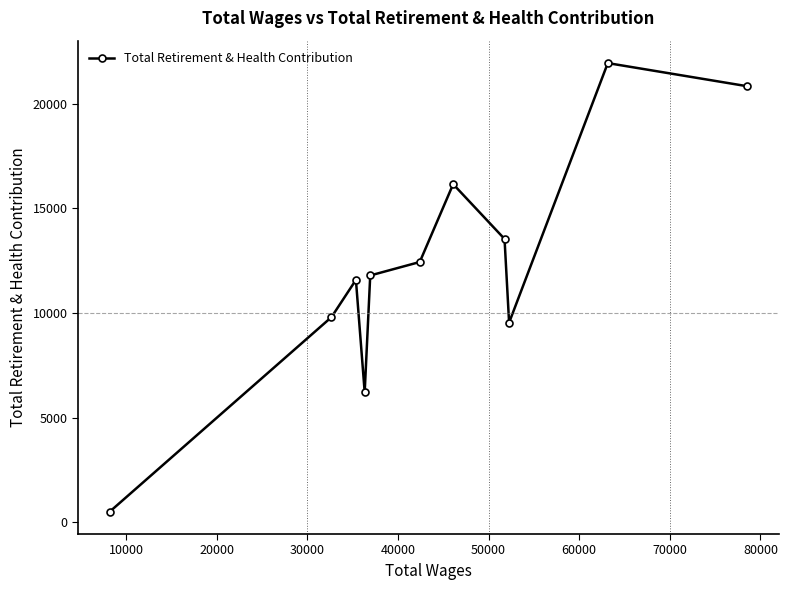

What is the minimum value shown in the chart?

512